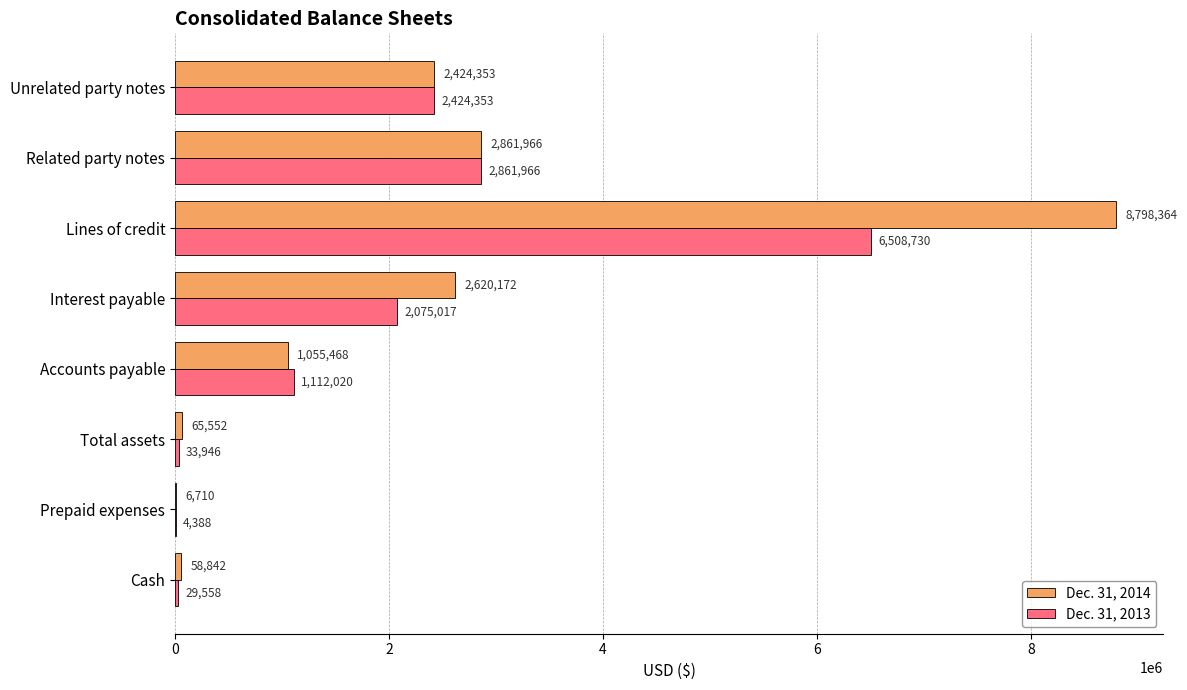

What is the average value of the Dec. 31, 2014 series?

2236428